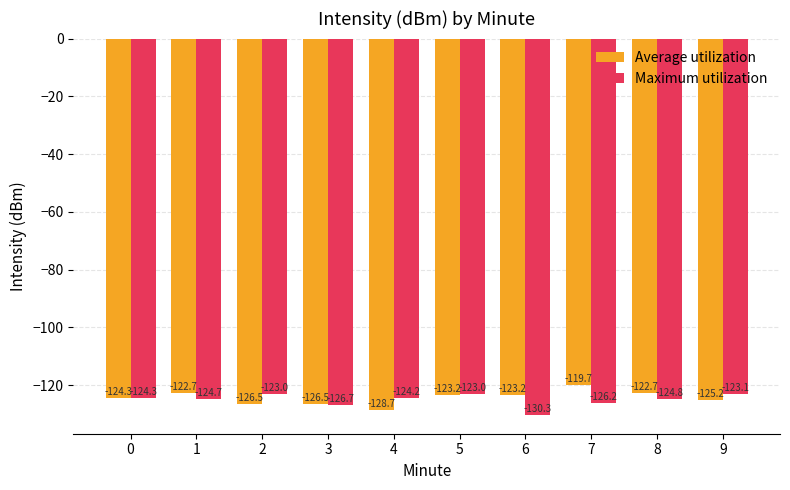

What is the spread (max minus min) of values at 7?

6.5